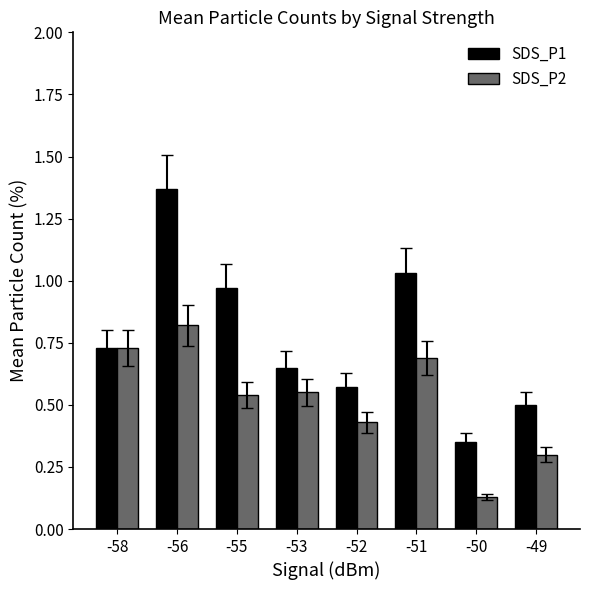

What is the sum of all SDS_P2 values?

4.2